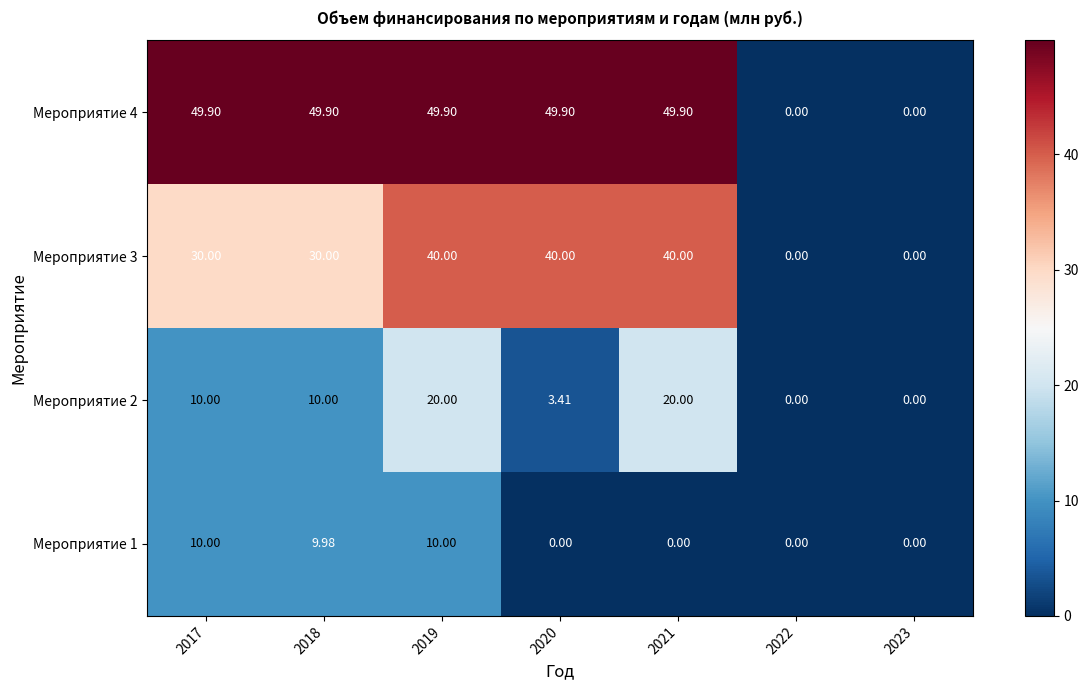

Is the value of Мероприятие 2 at 2023 greater than the value of Мероприятие 3 at 2021?

No